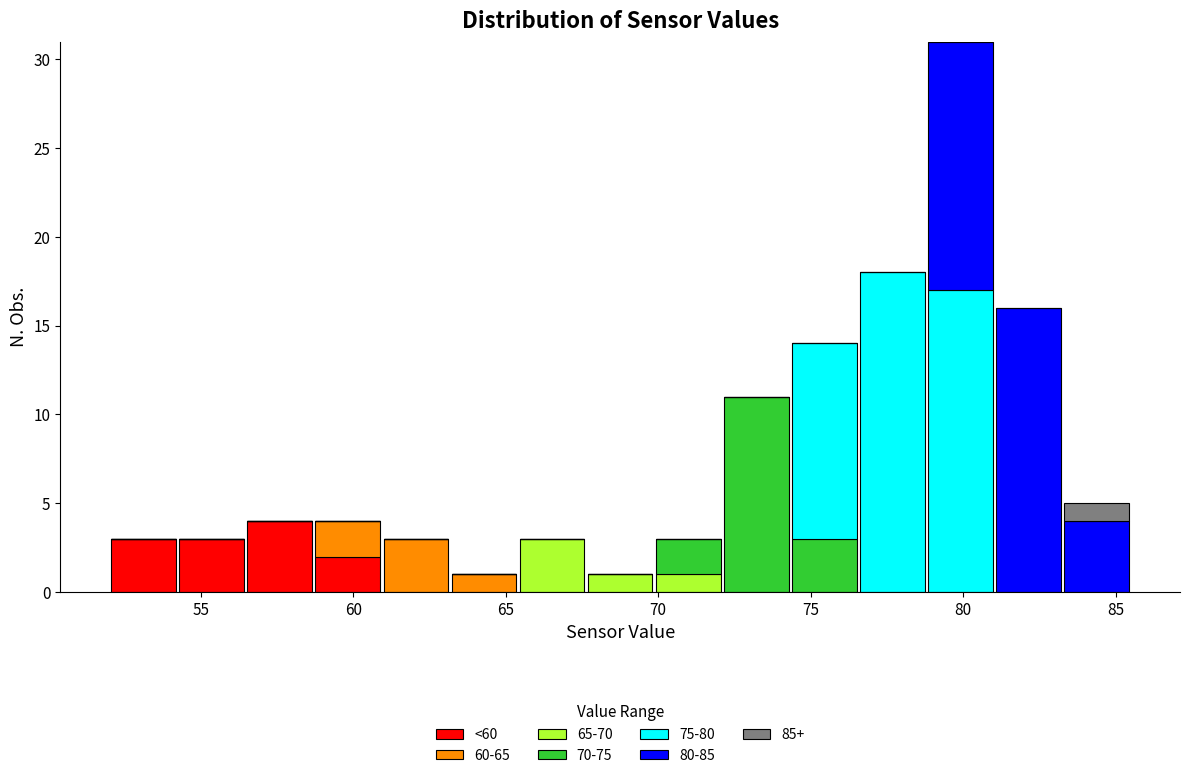

Which range on the x-axis has the tallest stacked bar (by total height)?

79.0 to 81.0